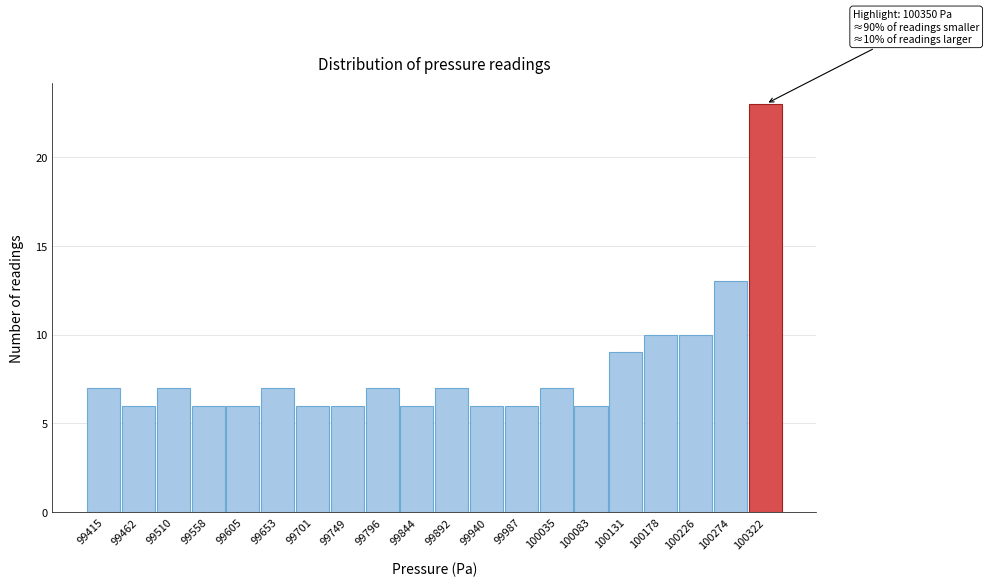

Reading left to right, list all the values displayed in this chart.

7	6	7	6	6	7	6	6	7	6	7	6	6	7	6	9	10	10	13	23